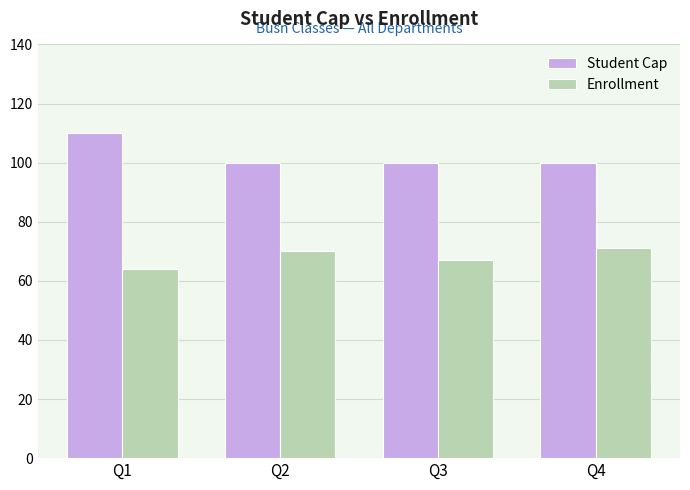

Between Q1 and Q3, which series saw the biggest shift?

Student Cap